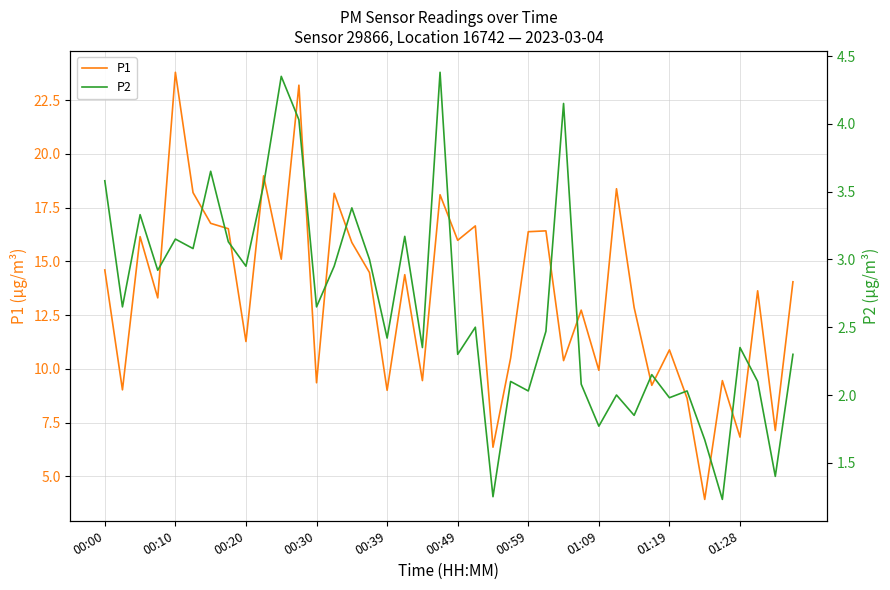

What is the average value of the P1 series?

13.4